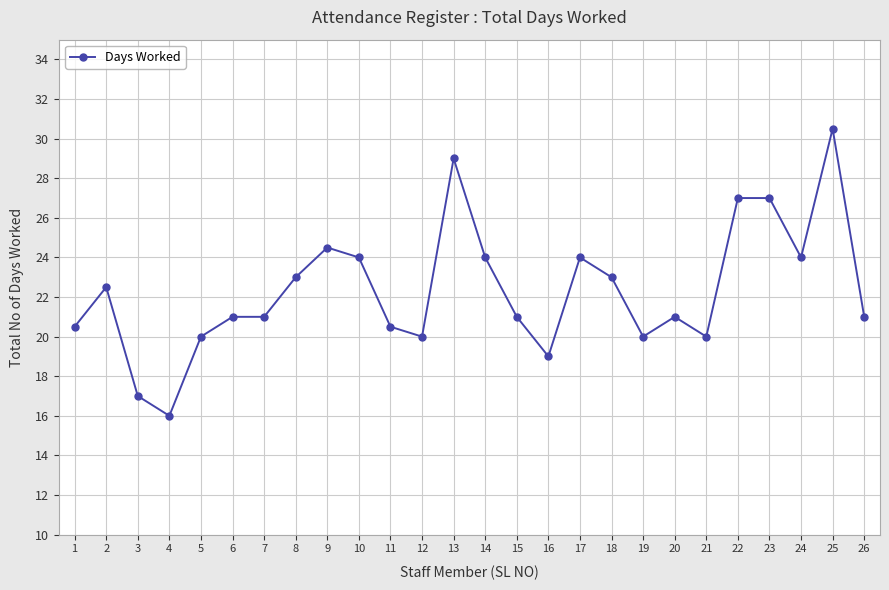

Reading right to left, what are all the values shown in this chart?

26=21.0	25=30.5	24=24.0	23=27.0	22=27.0	21=20.0	20=21.0	19=20.0	18=23.0	17=24.0	16=19.0	15=21.0	14=24.0	13=29.0	12=20.0	11=20.5	10=24.0	9=24.5	8=23.0	7=21.0	6=21.0	5=20.0	4=16.0	3=17.0	2=22.5	1=20.5